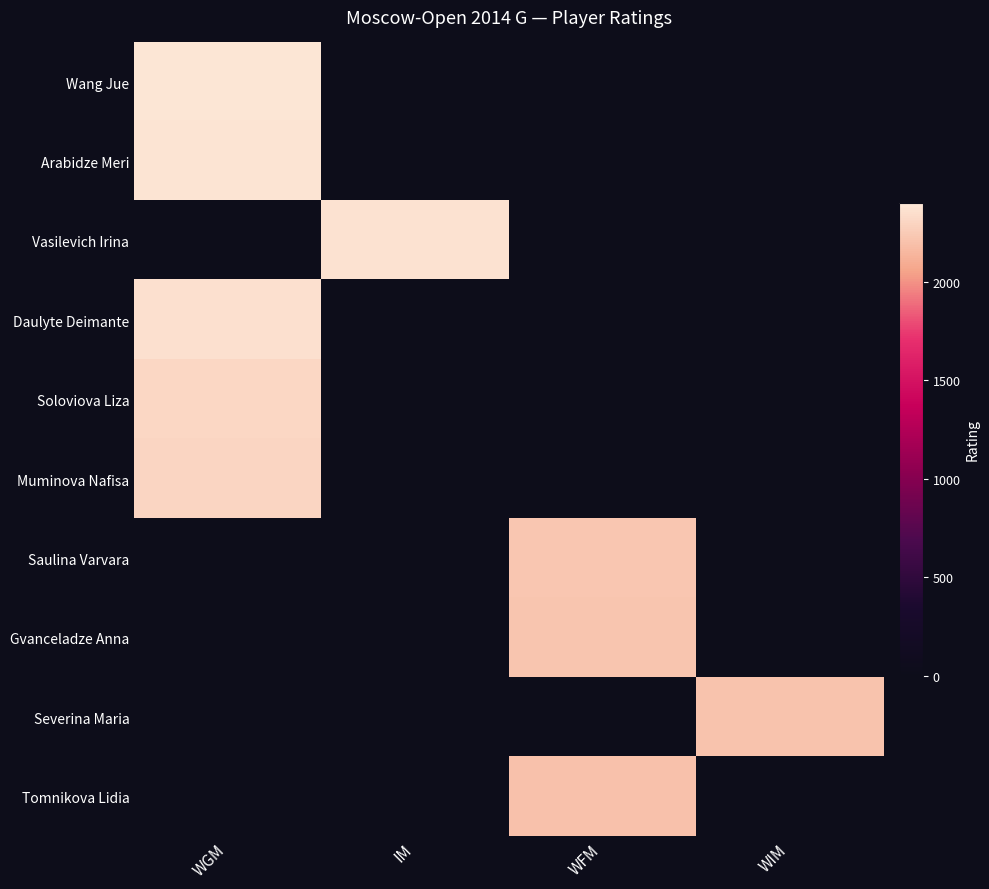

Reading left to right, what are all the values shown in this chart?

Wang Jue: WGM=2386	IM=0	WFM=0	WIM=0
Arabidze Meri: WGM=2374	IM=0	WFM=0	WIM=0
Vasilevich Irina: WGM=0	IM=2365	WFM=0	WIM=0
Daulyte Deimante: WGM=2355	IM=0	WFM=0	WIM=0
Soloviova Liza: WGM=2308	IM=0	WFM=0	WIM=0
Muminova Nafisa: WGM=2301	IM=0	WFM=0	WIM=0
Saulina Varvara: WGM=0	IM=0	WFM=2227	WIM=0
Gvanceladze Anna: WGM=0	IM=0	WFM=2217	WIM=0
Severina Maria: WGM=0	IM=0	WFM=0	WIM=2210
Tomnikova Lidia: WGM=0	IM=0	WFM=2195	WIM=0